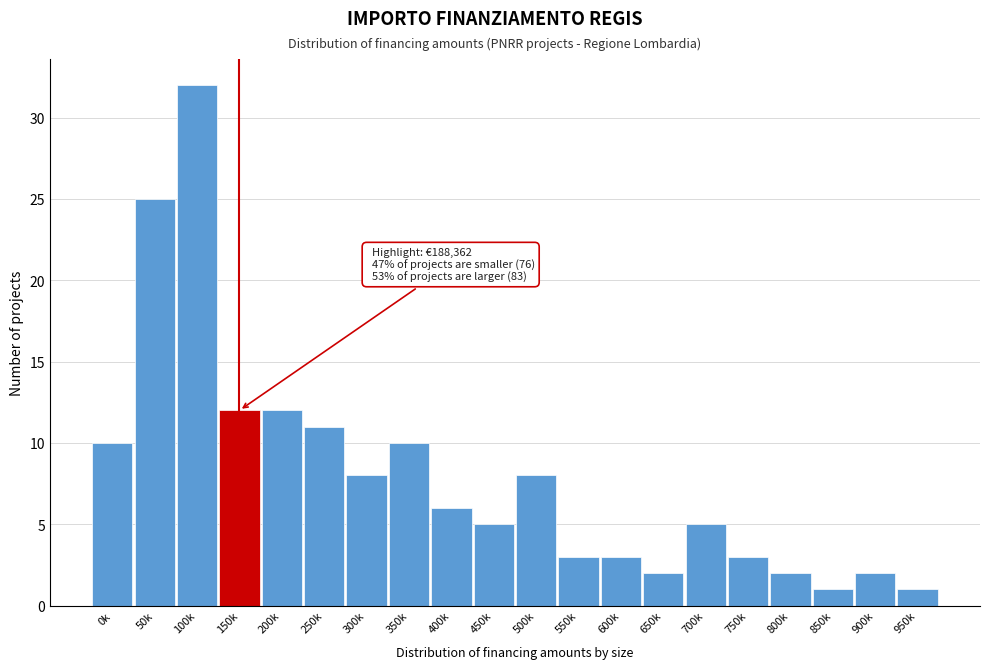

Reading right to left, transcribe all the data shown in this chart.

1	2	1	2	3	5	2	3	3	8	5	6	10	8	11	12	12	32	25	10